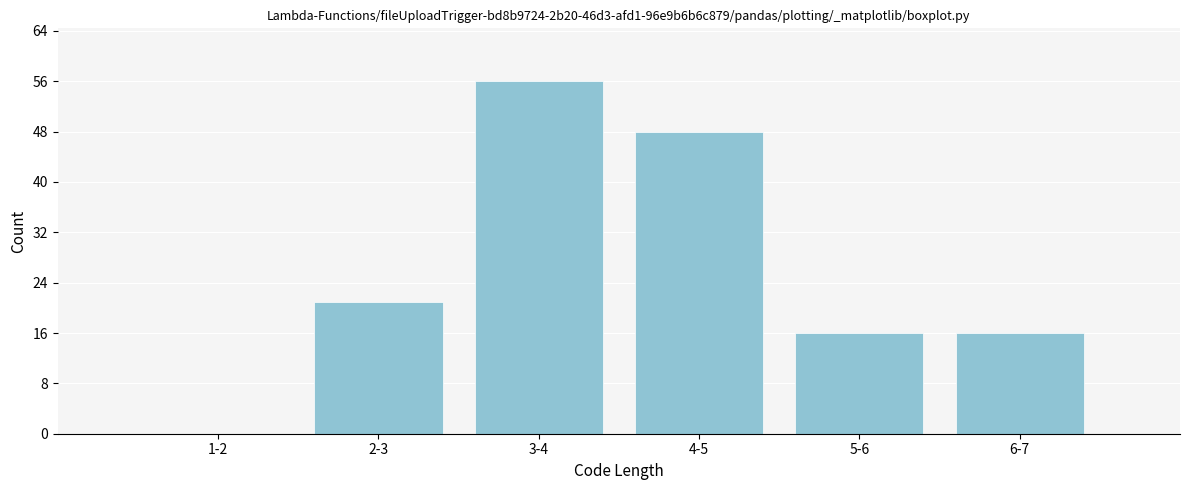

Reading left to right, extract all data points from this chart.

1-2=0	2-3=21	3-4=56	4-5=48	5-6=16	6-7=16